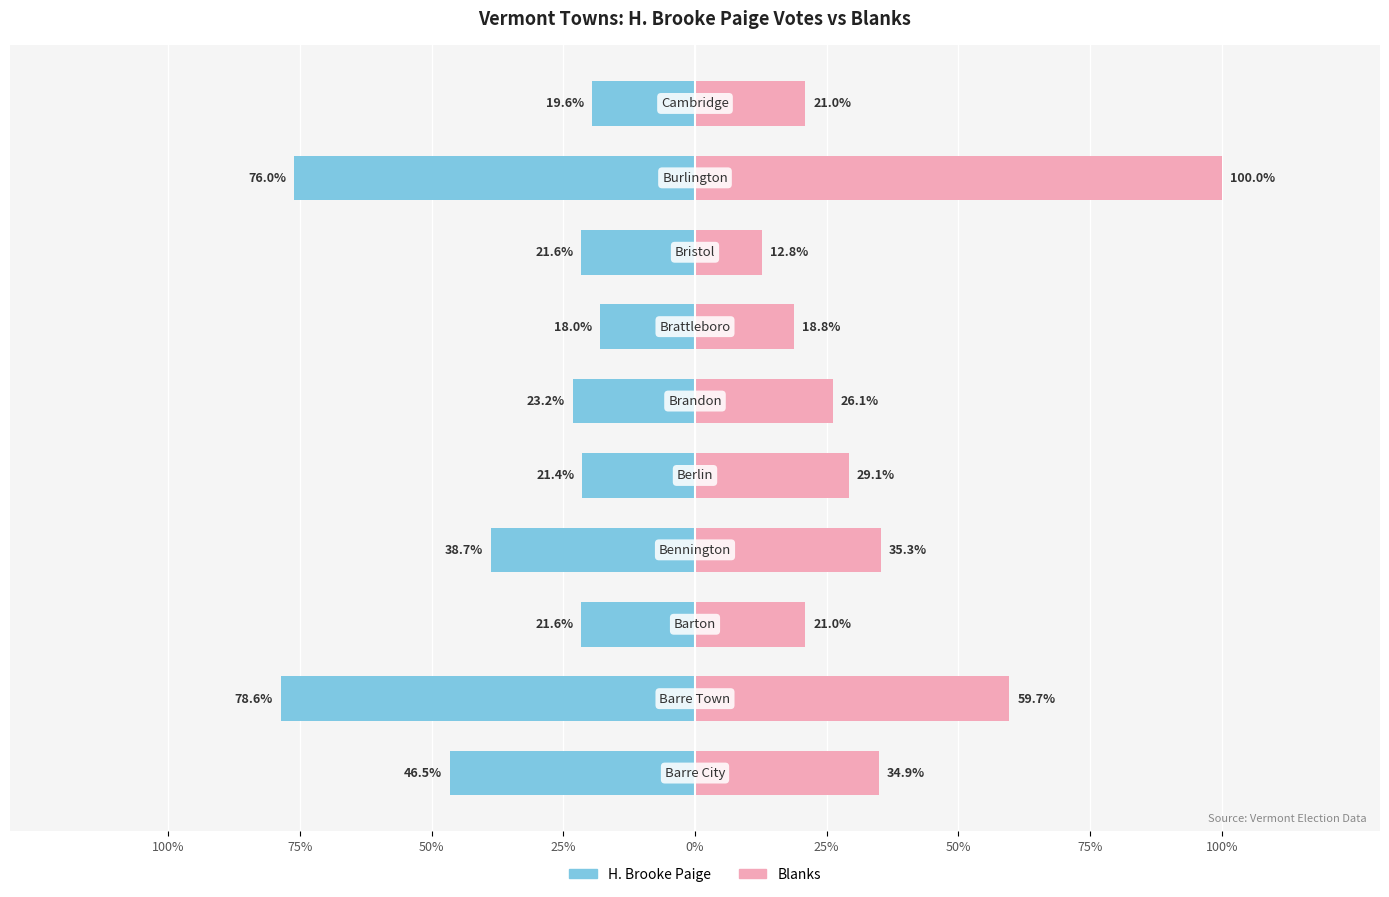

At how many categories does at least one series exceed -77?

10